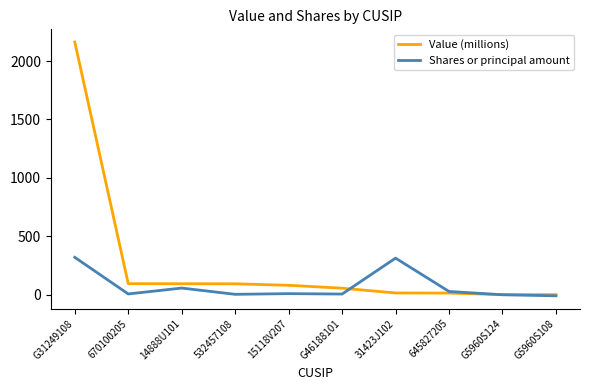

The Shares or principal amount series shows -1.1 at G5960S124. True or false?

True